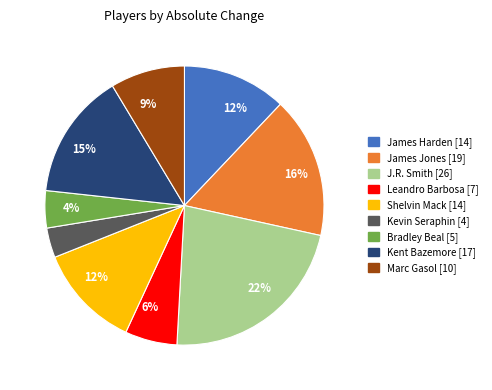

Is there any slice that represents more than half of the pie?

No